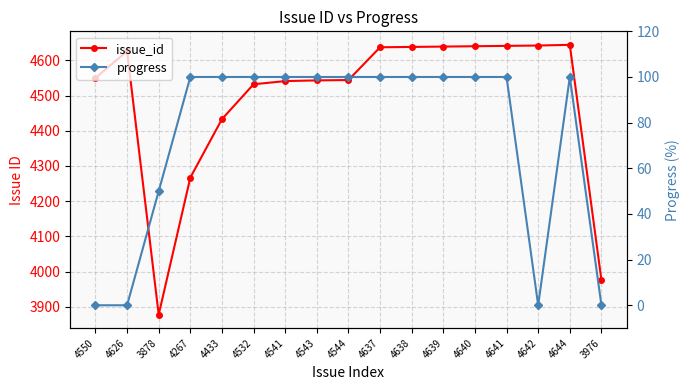

What position from the right is 4637?

8